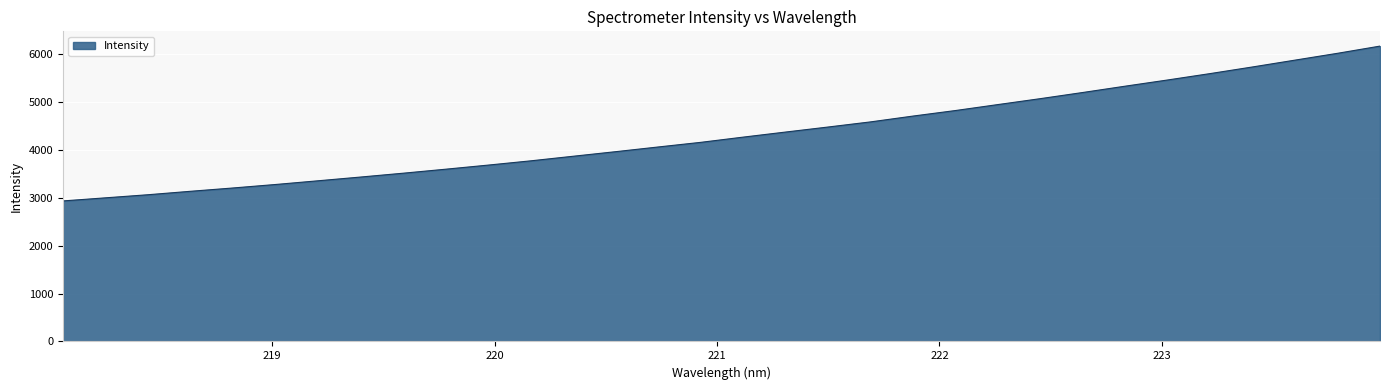

What is the greatest value displayed?

6162.8